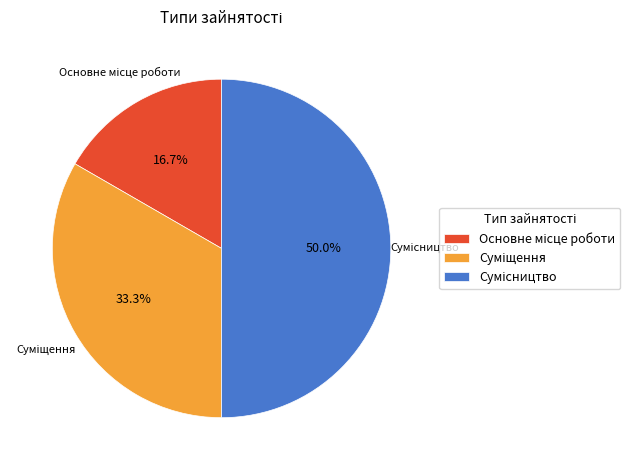

To the nearest percent, what is the difference between the Основне місце роботи and Сумісництво slice percentages?

33%